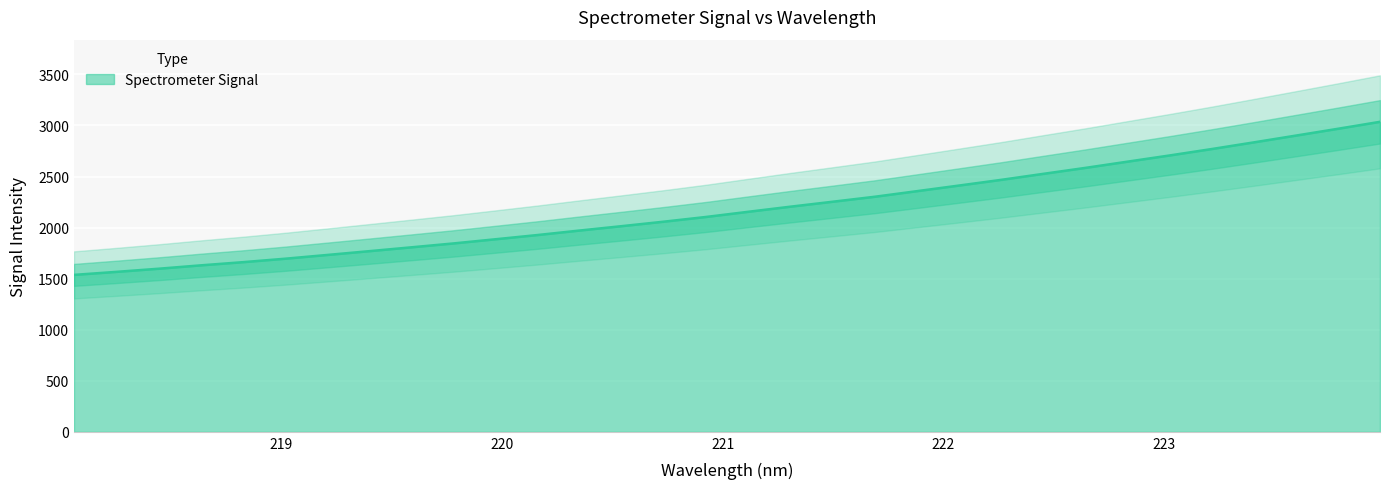

Reading left to right, extract all data points from this chart.

1536.8	1566.3	1597.0	1630.1	1661.2	1695.0	1731.8	1769.0	1806.8	1844.9	1885.9	1927.5	1971.5	2014.5	2058.4	2104.5	2155.1	2205.0	2253.3	2302.1	2356.9	2411.9	2467.6	2526.4	2584.8	2645.8	2706.5	2769.3	2834.5	2900.9	2967.7	3036.0